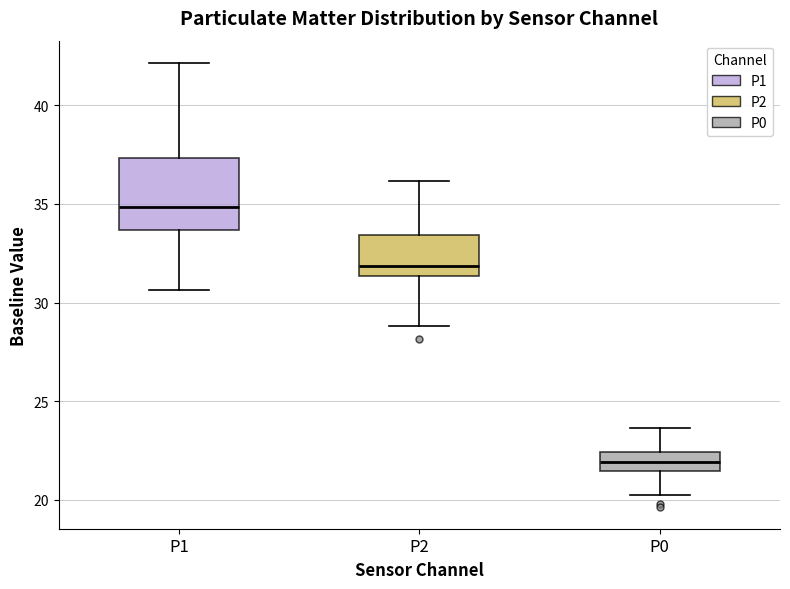

Which box is the tallest, from its lower edge to its upper edge?

P1